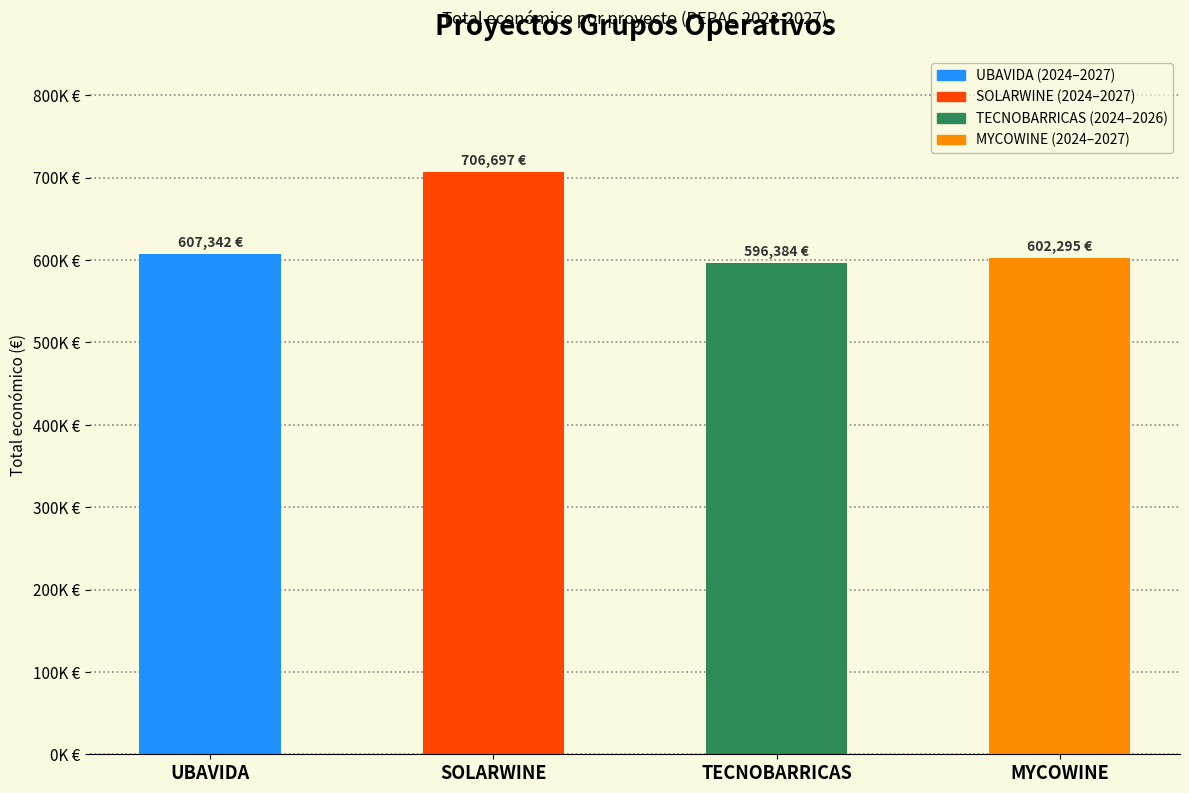

Which label corresponds to the largest value in the chart?

SOLARWINE